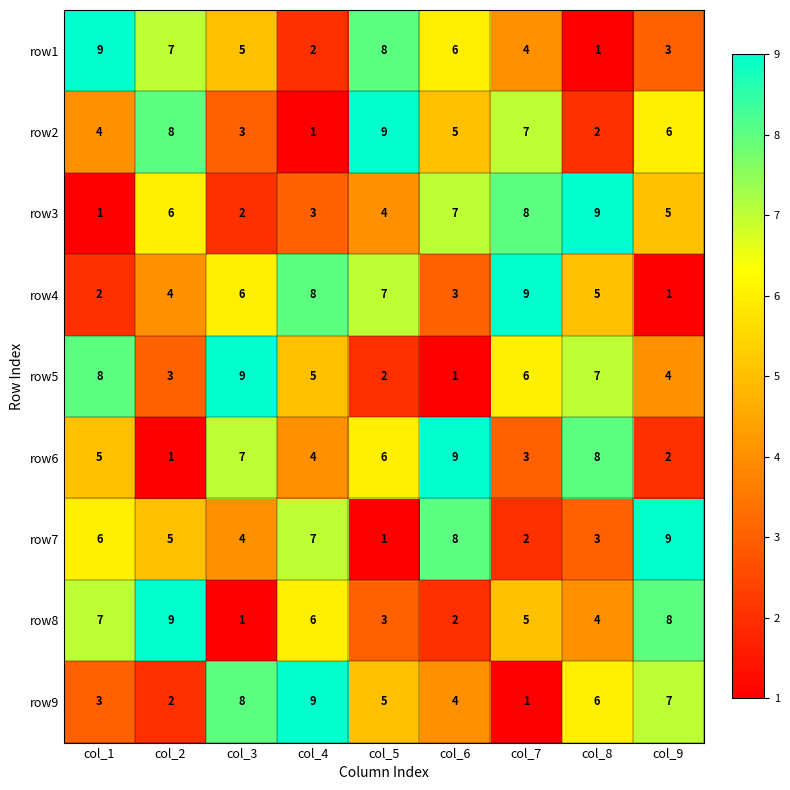

The row5 series shows 8 at col_1. True or false?

True